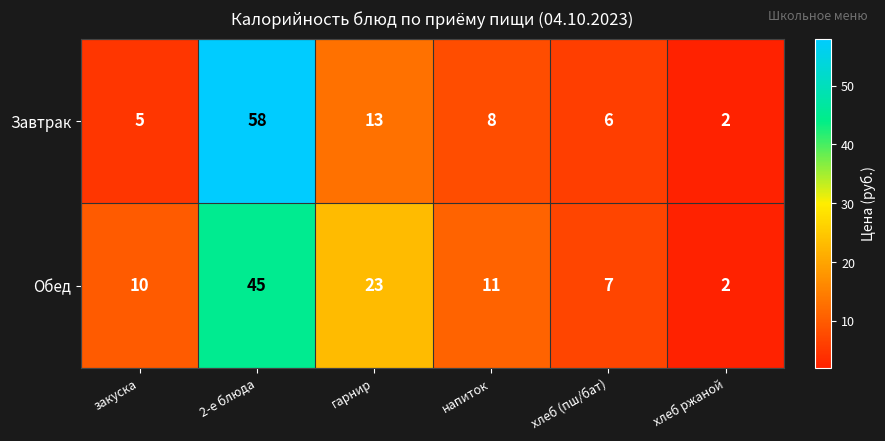

Rank the series by their maximum value, from lowest to highest.

Обед, Завтрак